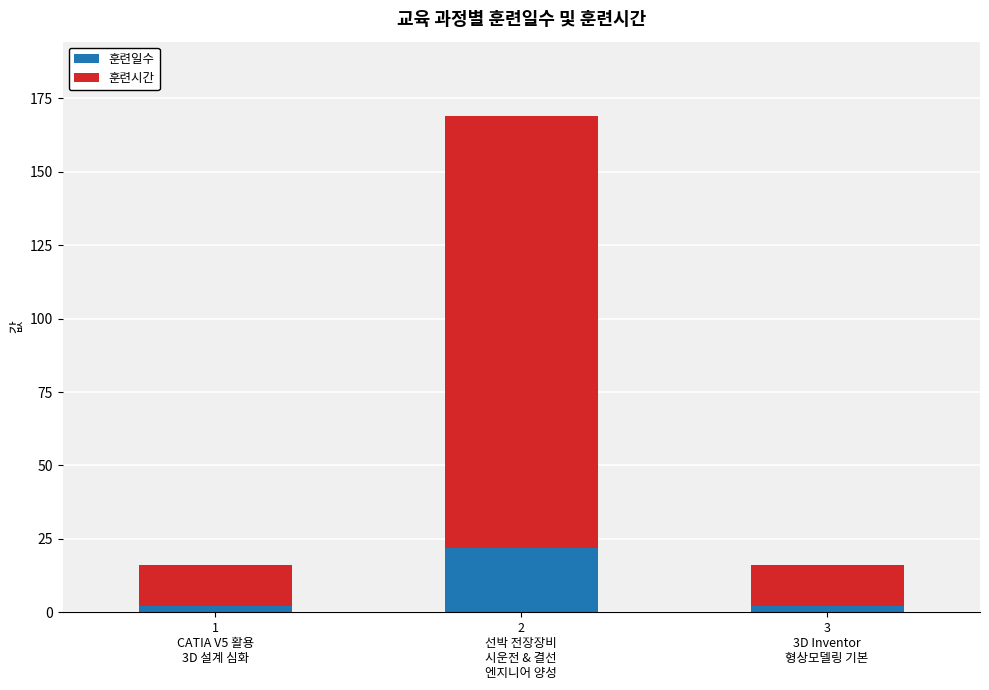

Are the bars horizontal?

No